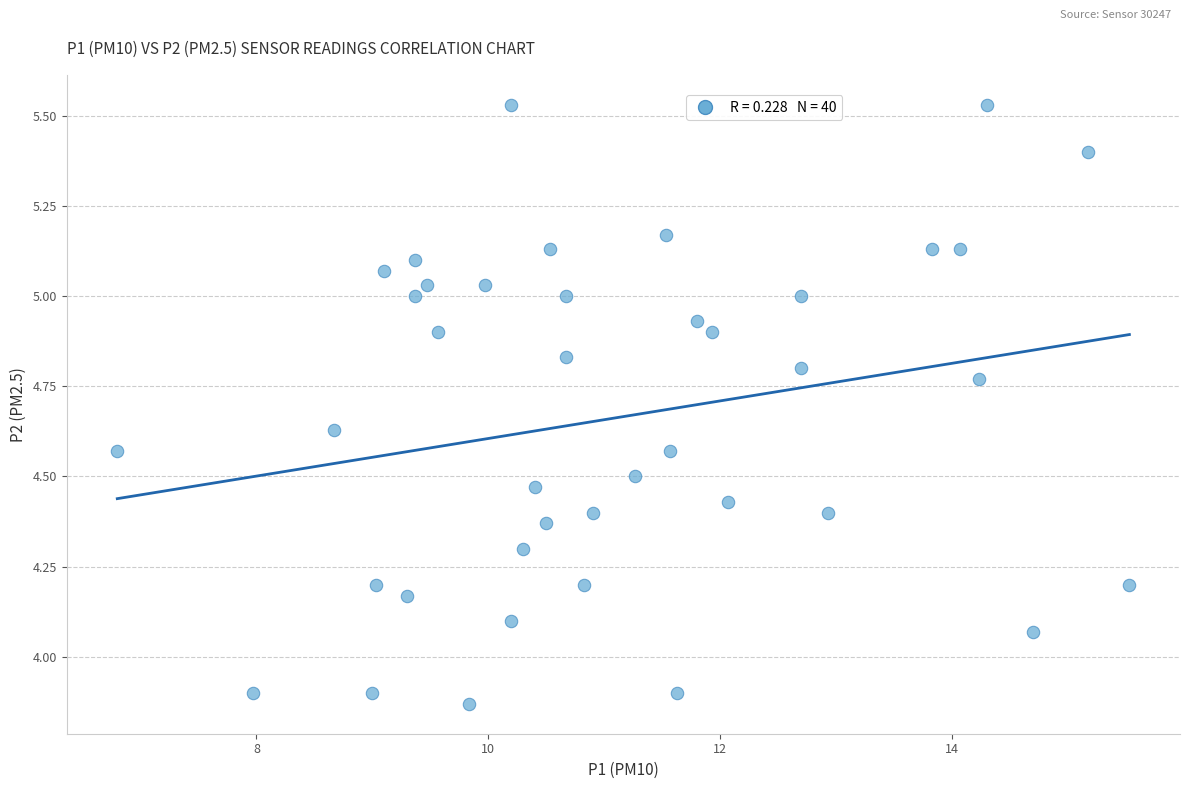

What is the range of Y values (max minus min)?

1.7